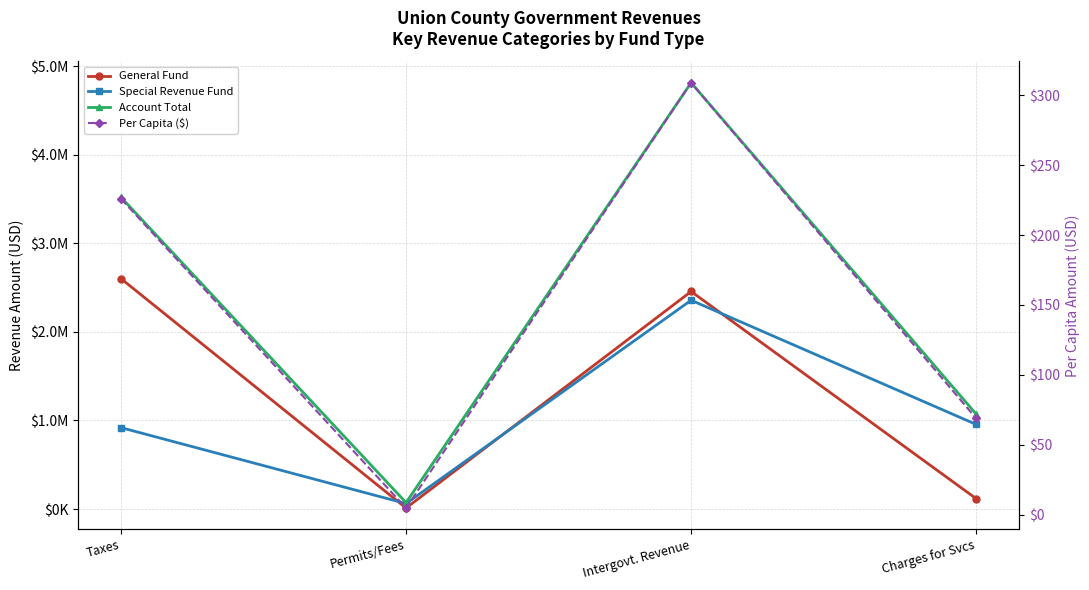

True or false: Per Capita ($) and General Fund cross at least once.

False